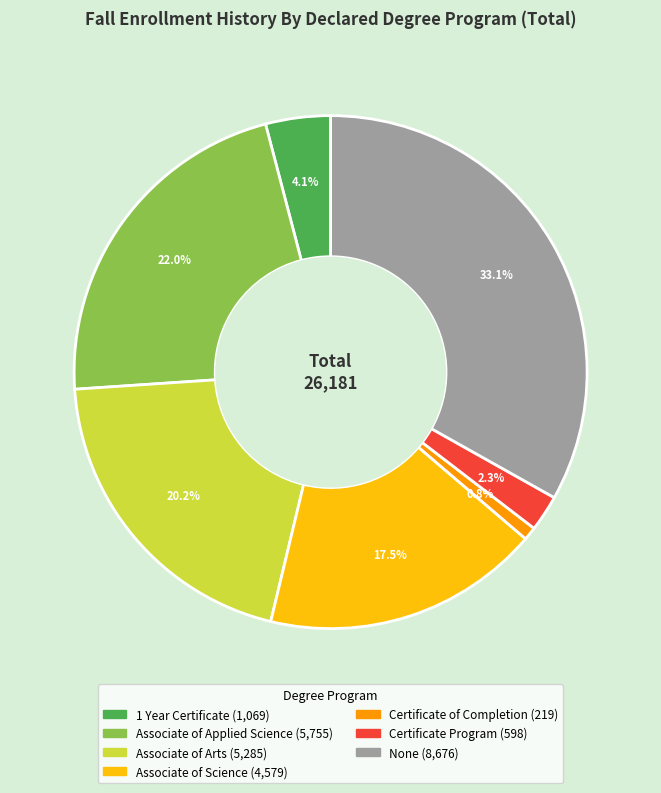

Is the sum of Associate of Arts and Certificate of Completion greater than half?

No